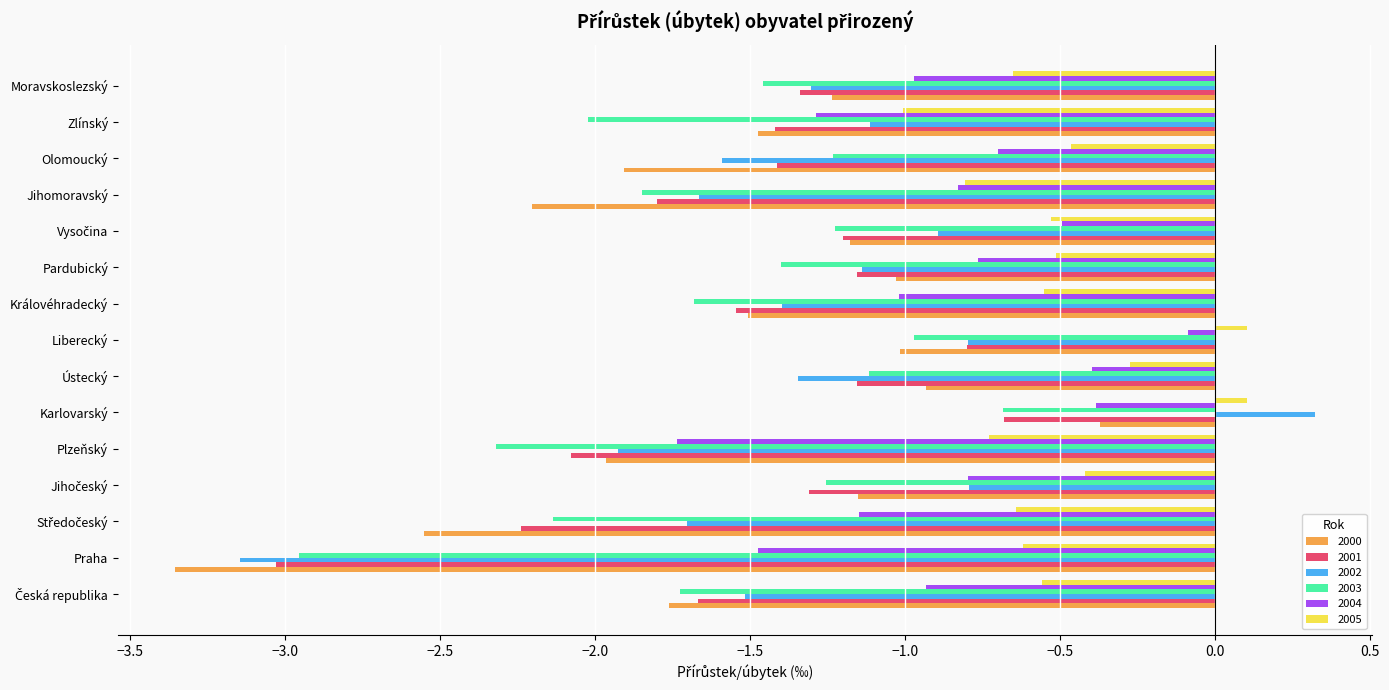

At which category is the sum across all series the highest?

Karlovarský